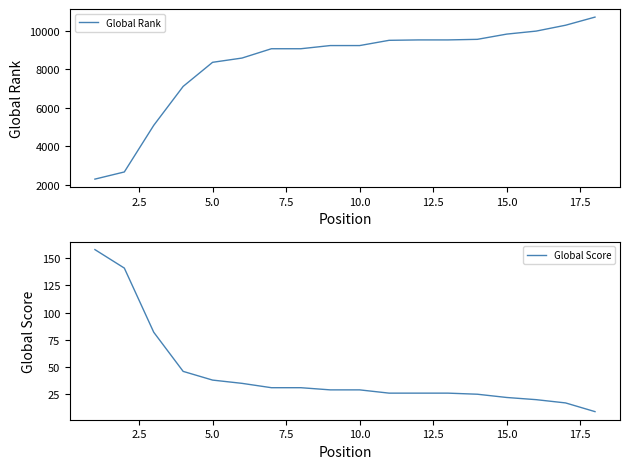

True or false: Global Score and Global Rank cross at least once.

False